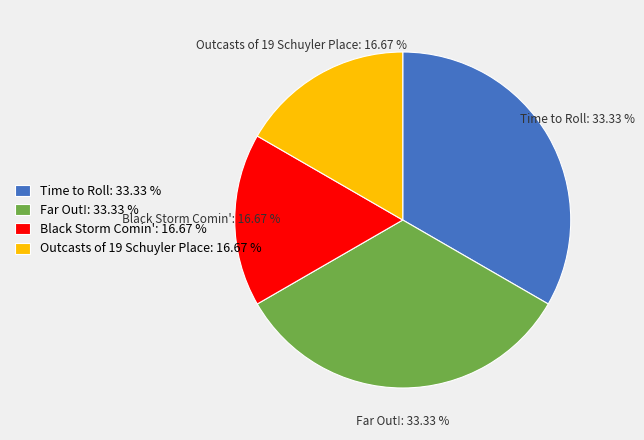

True or false: Time to Roll accounts for 33% of the total.

True